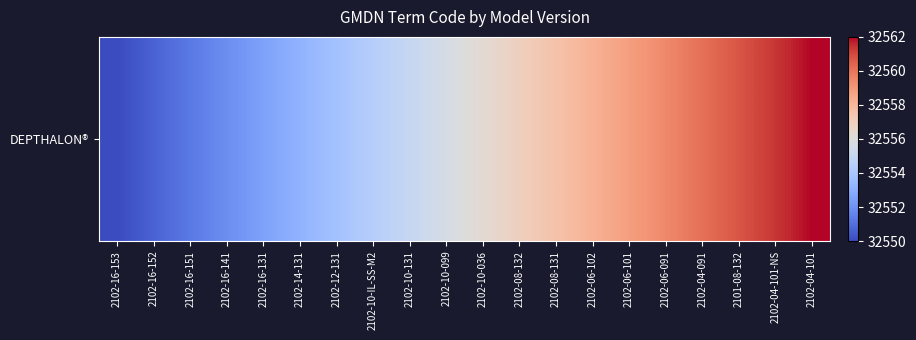

Rank the categories by value from lowest to highest.

2102-16-153, 2102-16-152, 2102-16-151, 2102-16-141, 2102-16-131, 2102-14-131, 2102-12-131, 2102-10-IL-SS-M2, 2102-10-131, 2102-10-099, 2102-10-036, 2102-08-132, 2102-08-131, 2102-06-102, 2102-06-101, 2102-06-091, 2102-04-091, 2101-08-132, 2102-04-101-NS, 2102-04-101